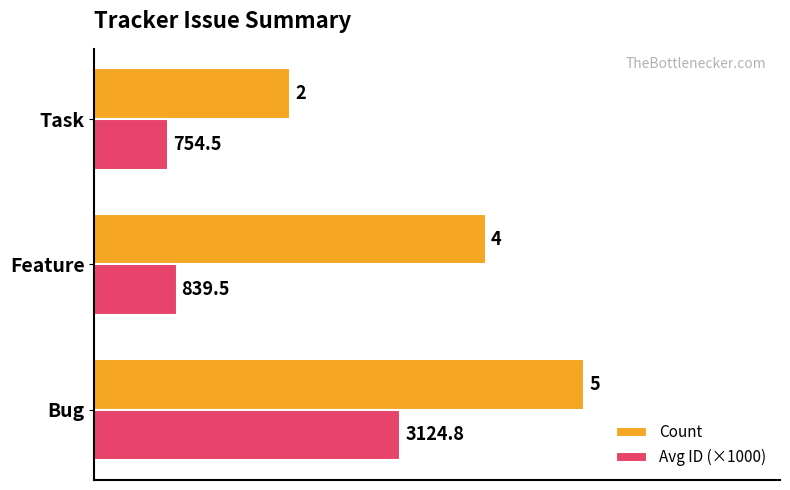

Which series has the widest spread of values?

Count